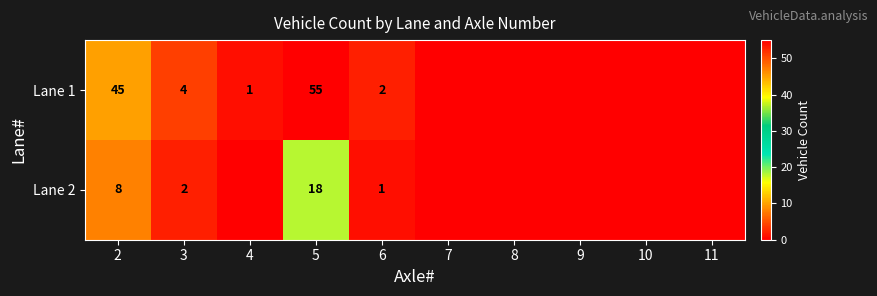

What is the sum of the Lane 1 values at 5 and 6?

57